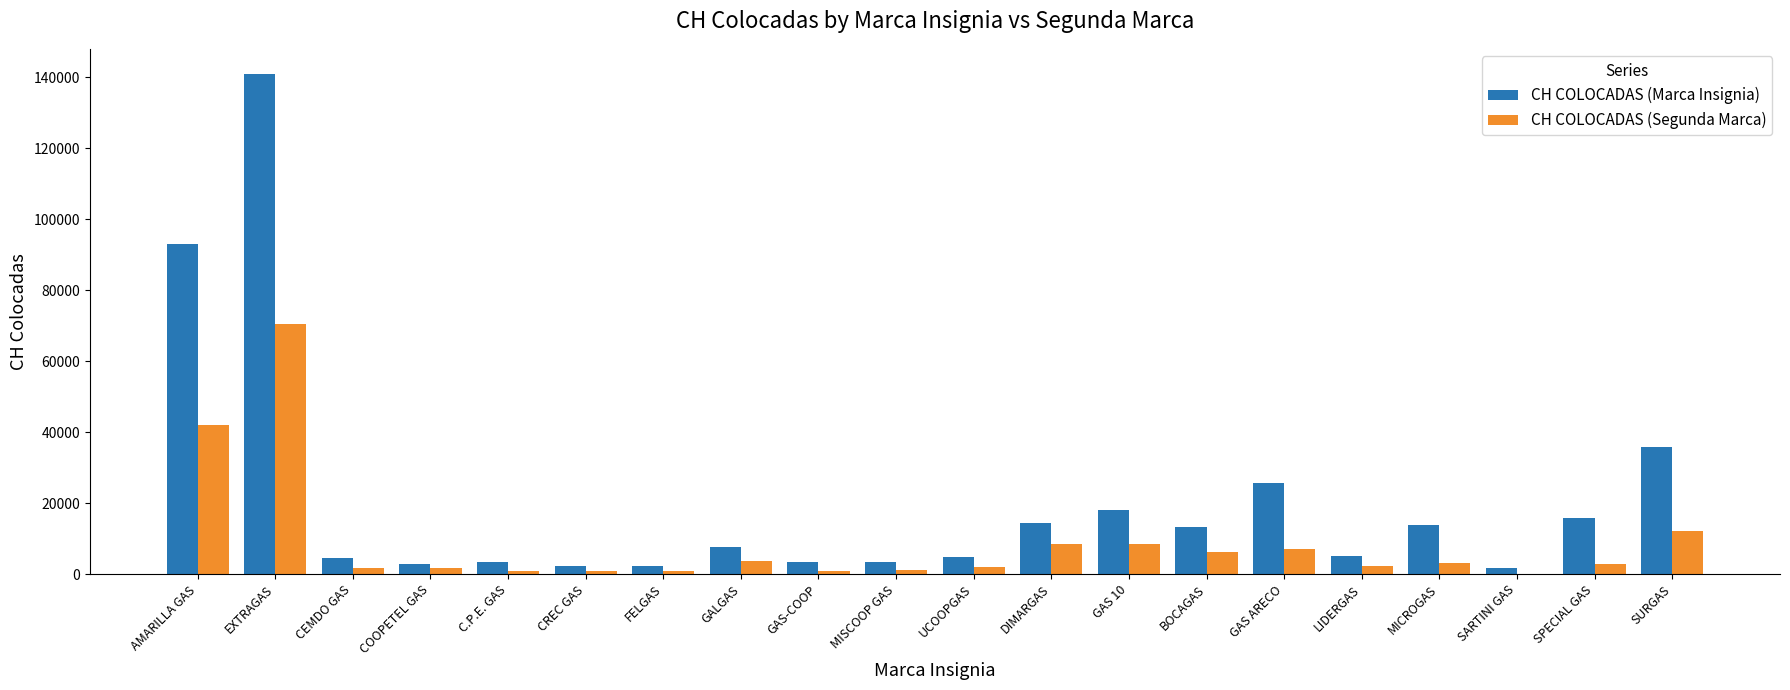

What is the sum of all CH COLOCADAS (Segunda Marca) values?

176776